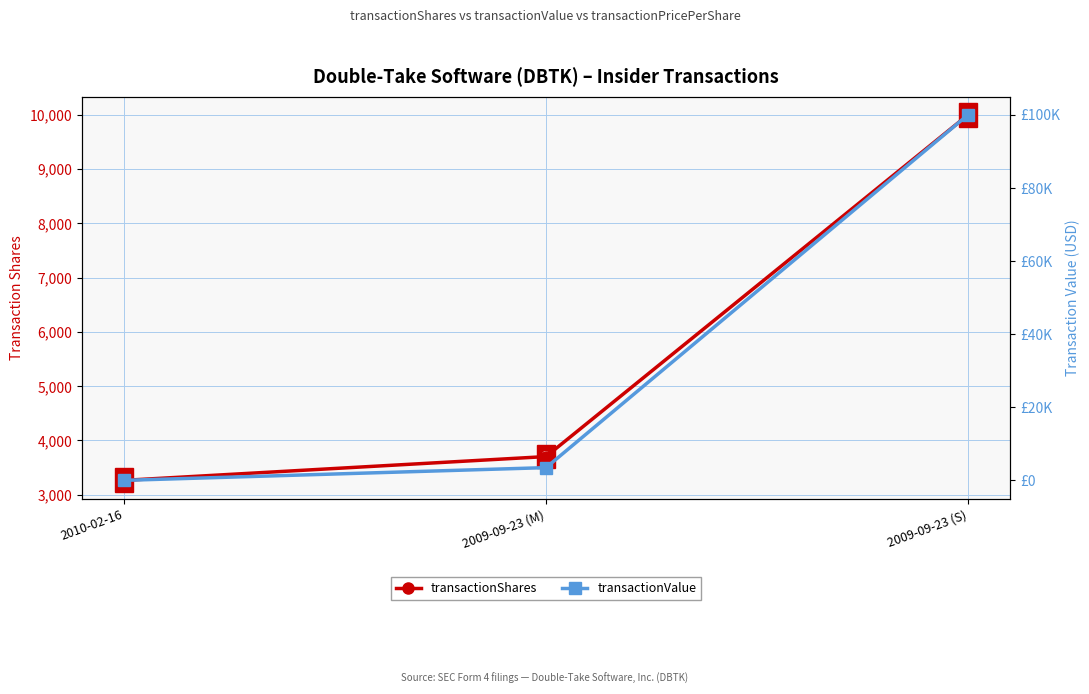

Count the number of data series in this chart.

2